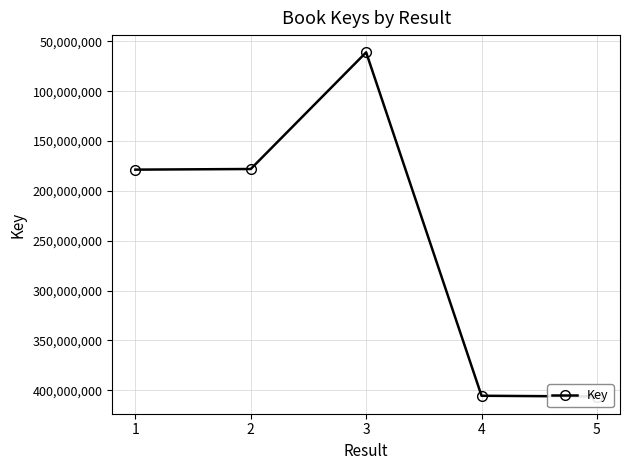

What is the minimum value shown in the chart?

60931765